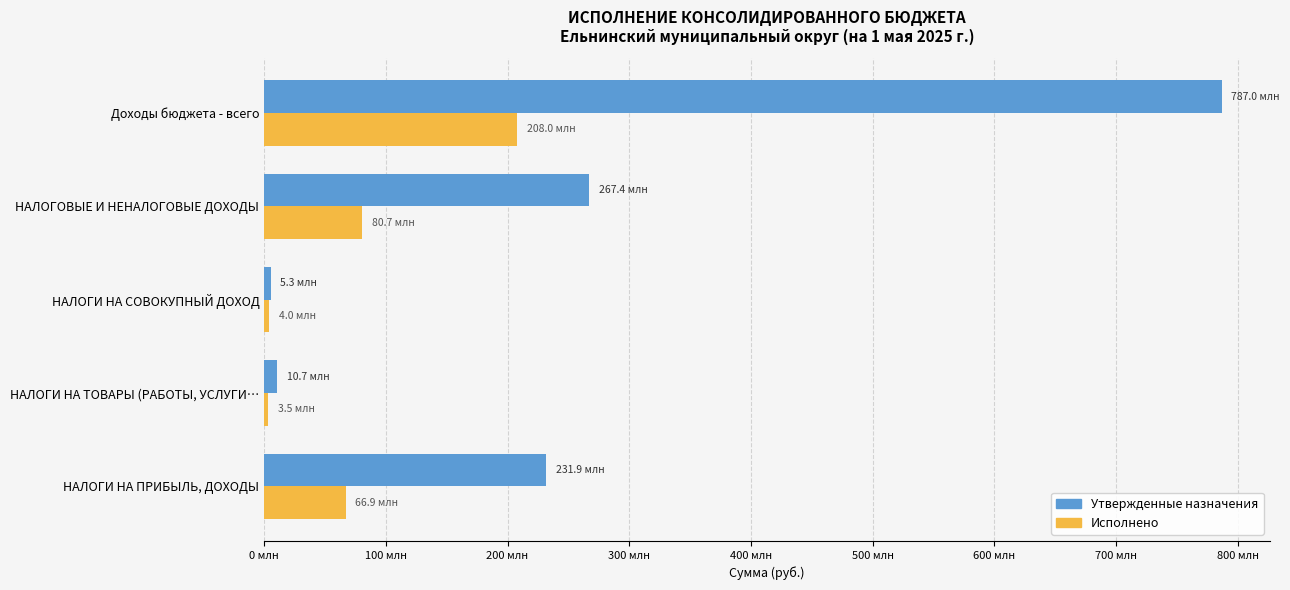

Which series has the widest spread of values?

Утвержденные назначения